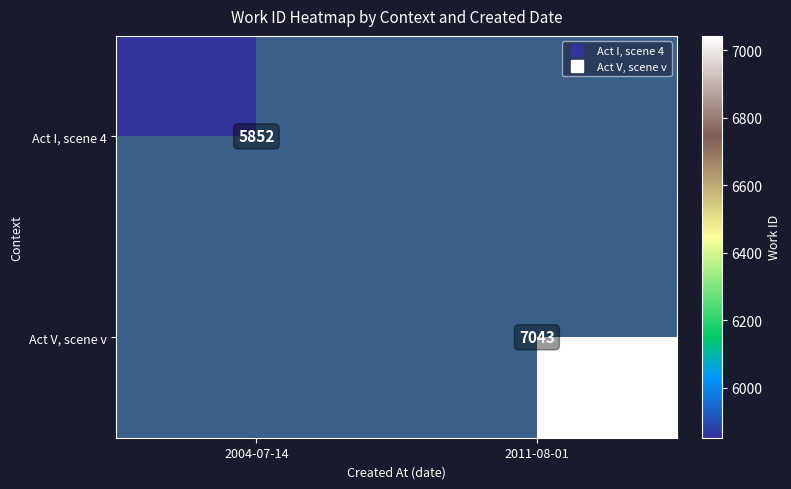

List the series in order of their overall mean, lowest first.

Act I, scene 4, Act V, scene v